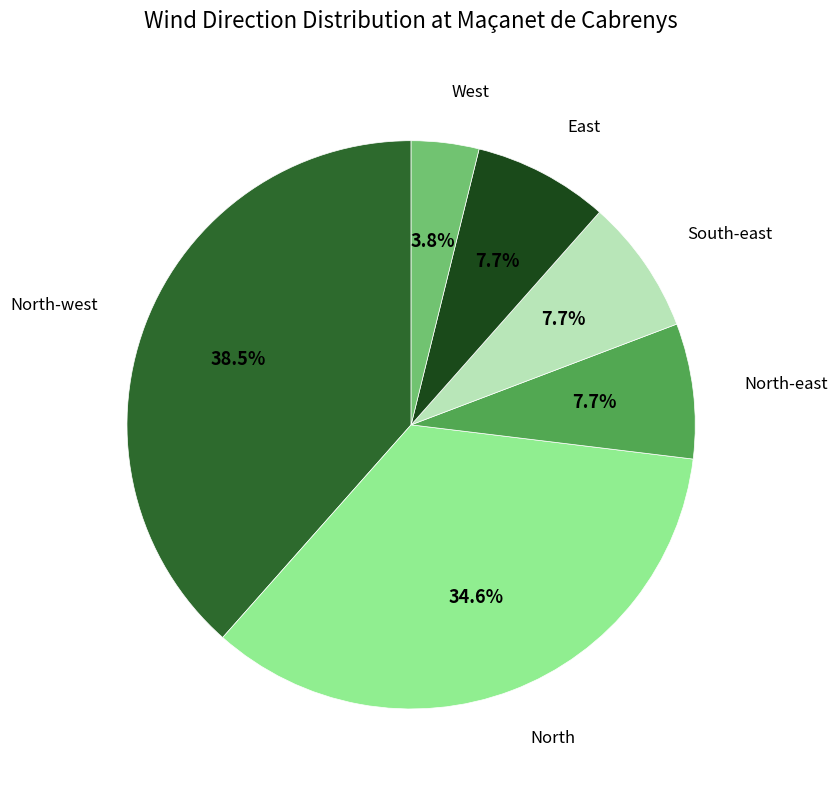

Count the number of slices in the pie.

6